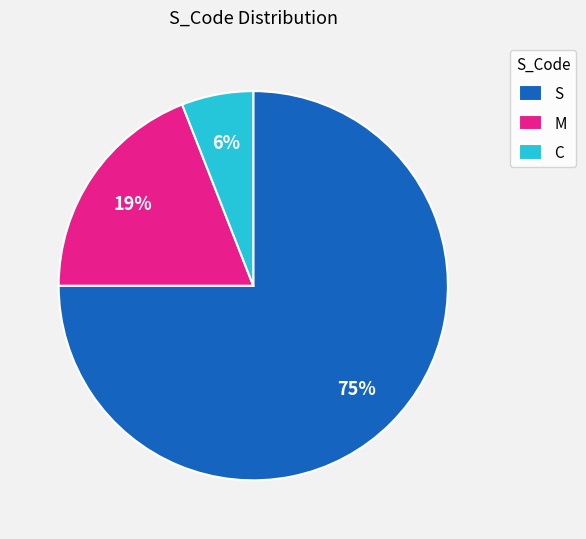

Between C and M, which is larger?

M